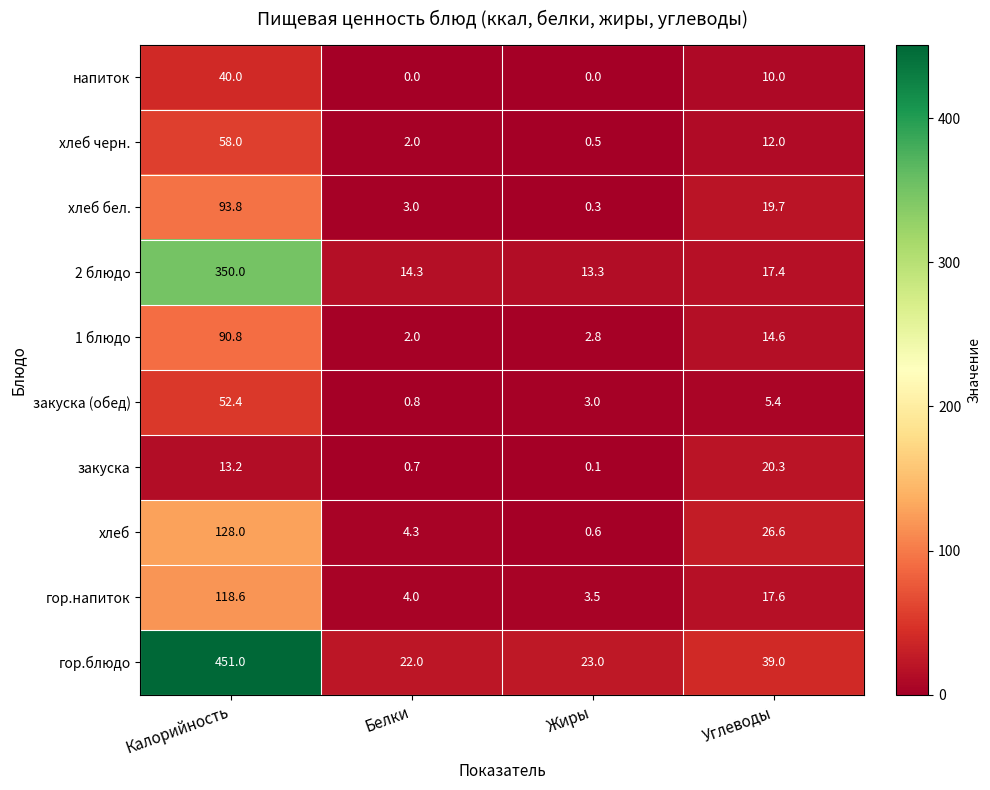

Where does the гор.напиток series first go above 17?

Калорийность